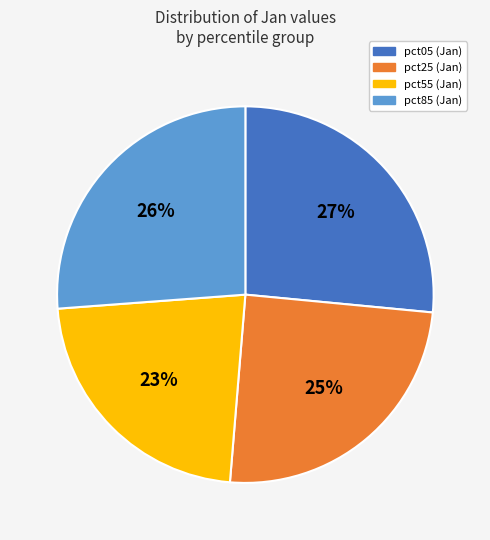

Between pct05 and pct25, which is larger?

pct05